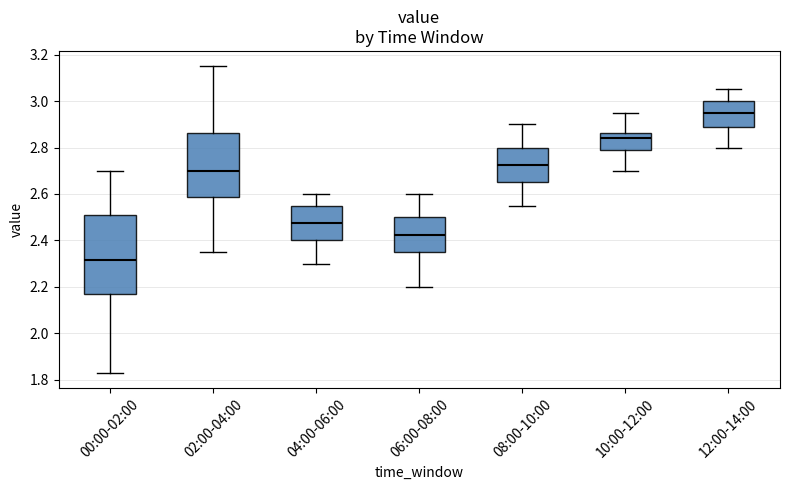

Comparing the boxes themselves (not the whiskers), which one is the tallest?

00:00-02:00